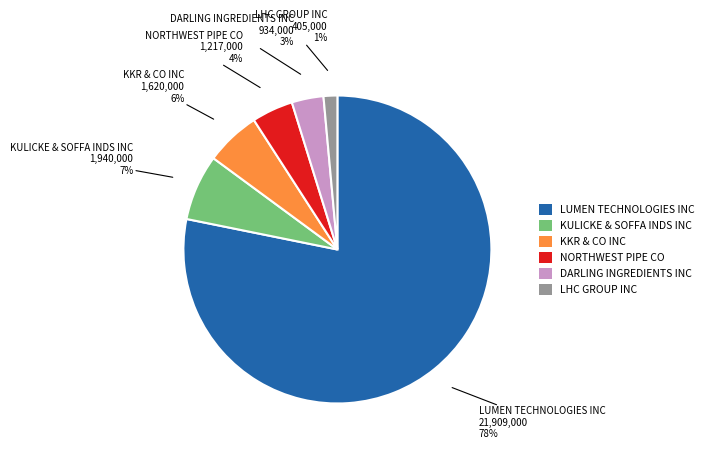

To the nearest percent, what portion does LHC GROUP INC represent?

1%